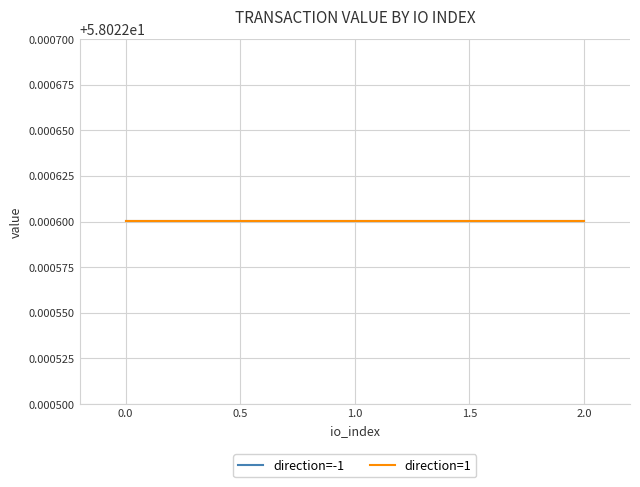

Which series changed the most between io_index=1 and io_index=2?

direction=-1 (io_index)